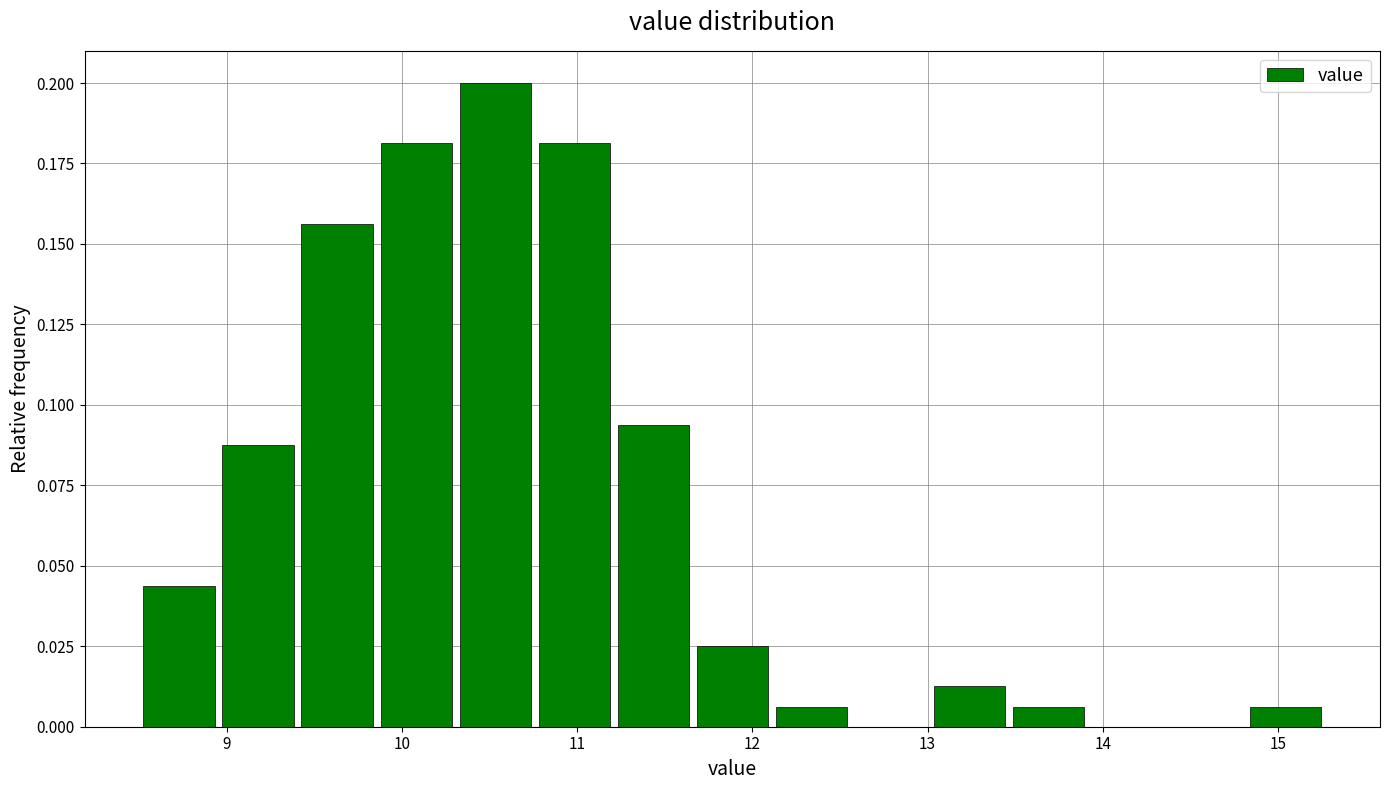

Reading left to right, transcribe this chart: for each bar, give the range it covers on the x-axis and its height. Neither the bar edges nor the heights are printed on the chart, so give them approximately, as read against the axes.

8.5 to 9.0: 0.045
9.0 to 9.4: 0.090
9.4 to 9.9: 0.155
9.9 to 10.3: 0.180
10.3 to 10.8: 0.200
10.8 to 11.2: 0.180
11.2 to 11.7: 0.095
11.7 to 12.1: 0.025
12.1 to 12.6: 0.005
12.6 to 13.0: 0
13.0 to 13.5: 0.015
13.5 to 13.9: 0.005
13.9 to 14.4: 0
14.4 to 14.8: 0
14.8 to 15.3: 0.005